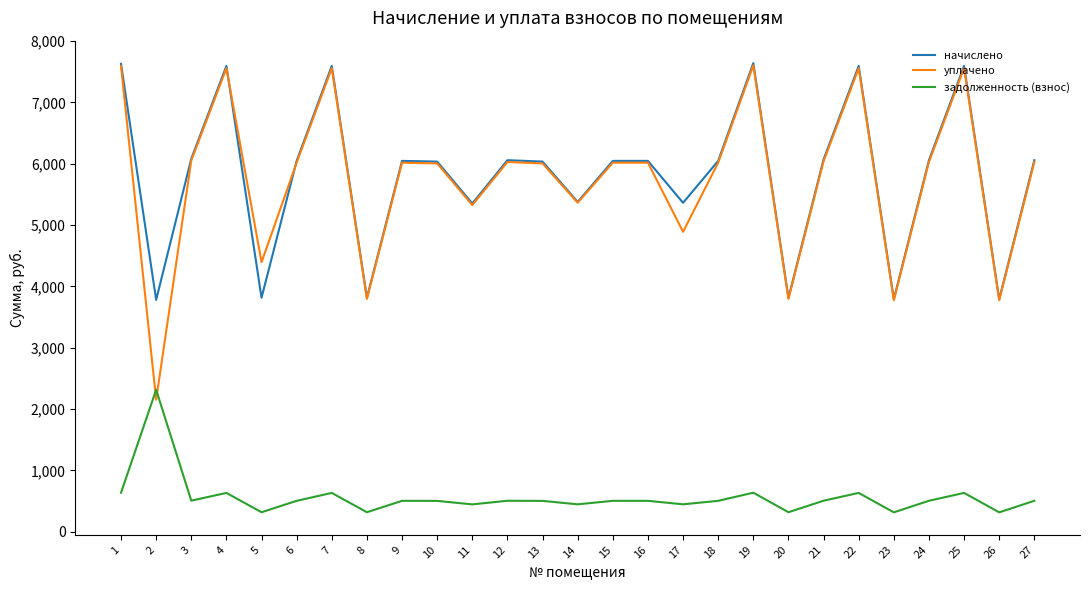

How many series are shown in this chart?

3